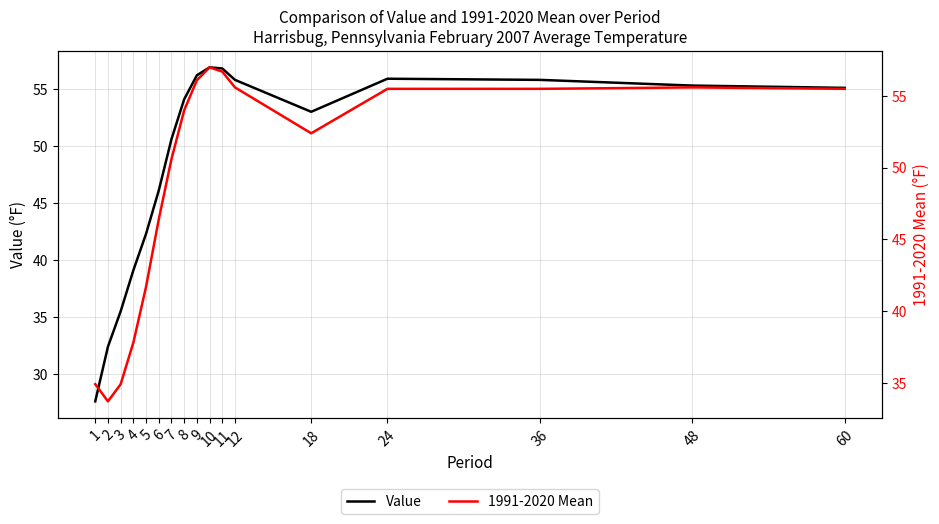

How many distinct data groups are displayed?

2